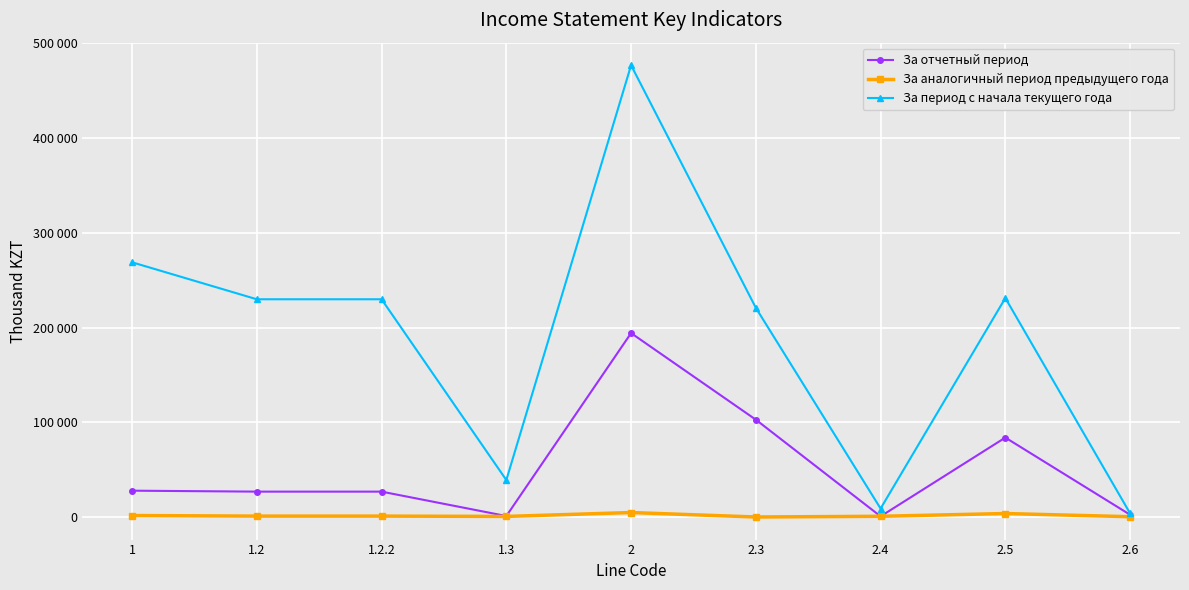

Read the За период с начала текущего года value at 2.4.

8919